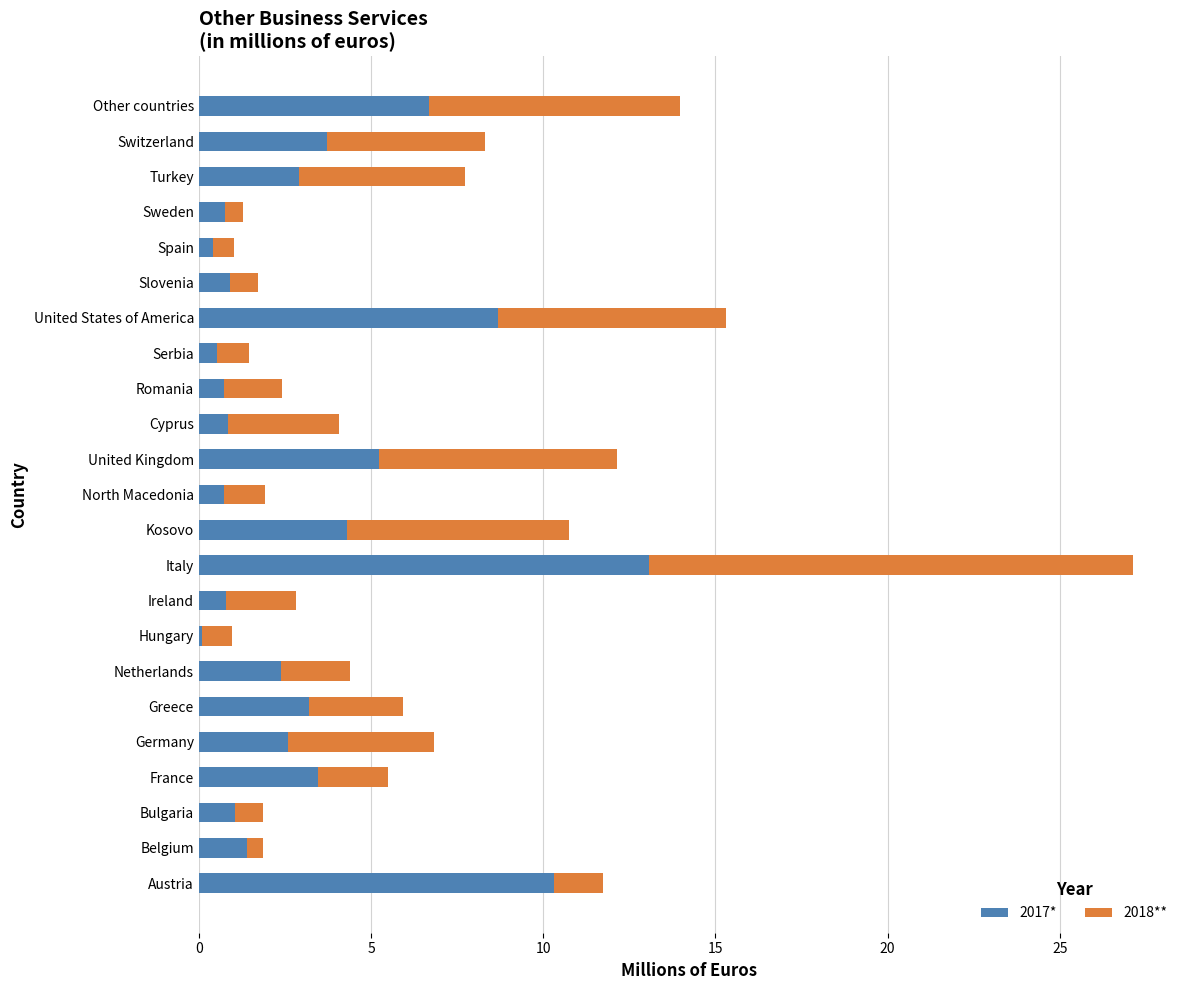

Is it true that 2017* equals 13.1 at Italy?

True